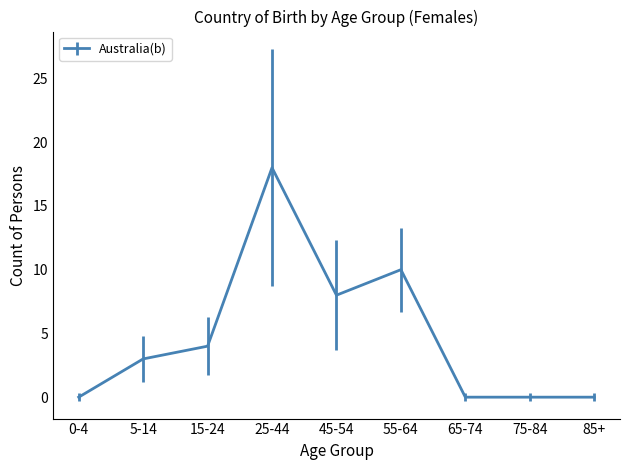

The value at 75-84 is 11. True or false?

False